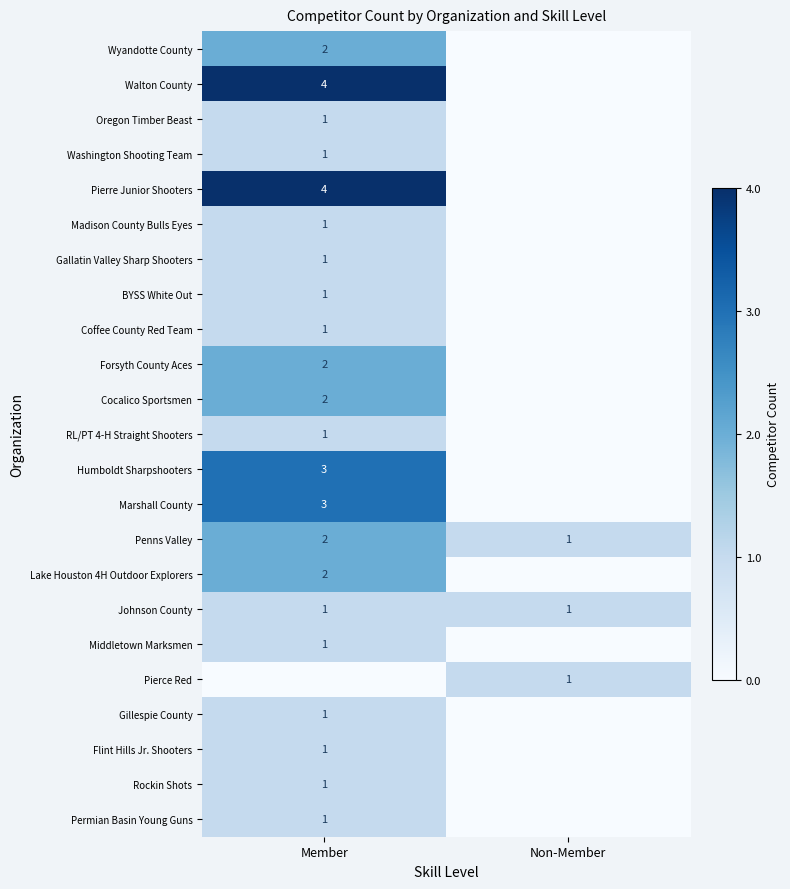

Where is Penns Valley nearest to the value 1?

Non-Member